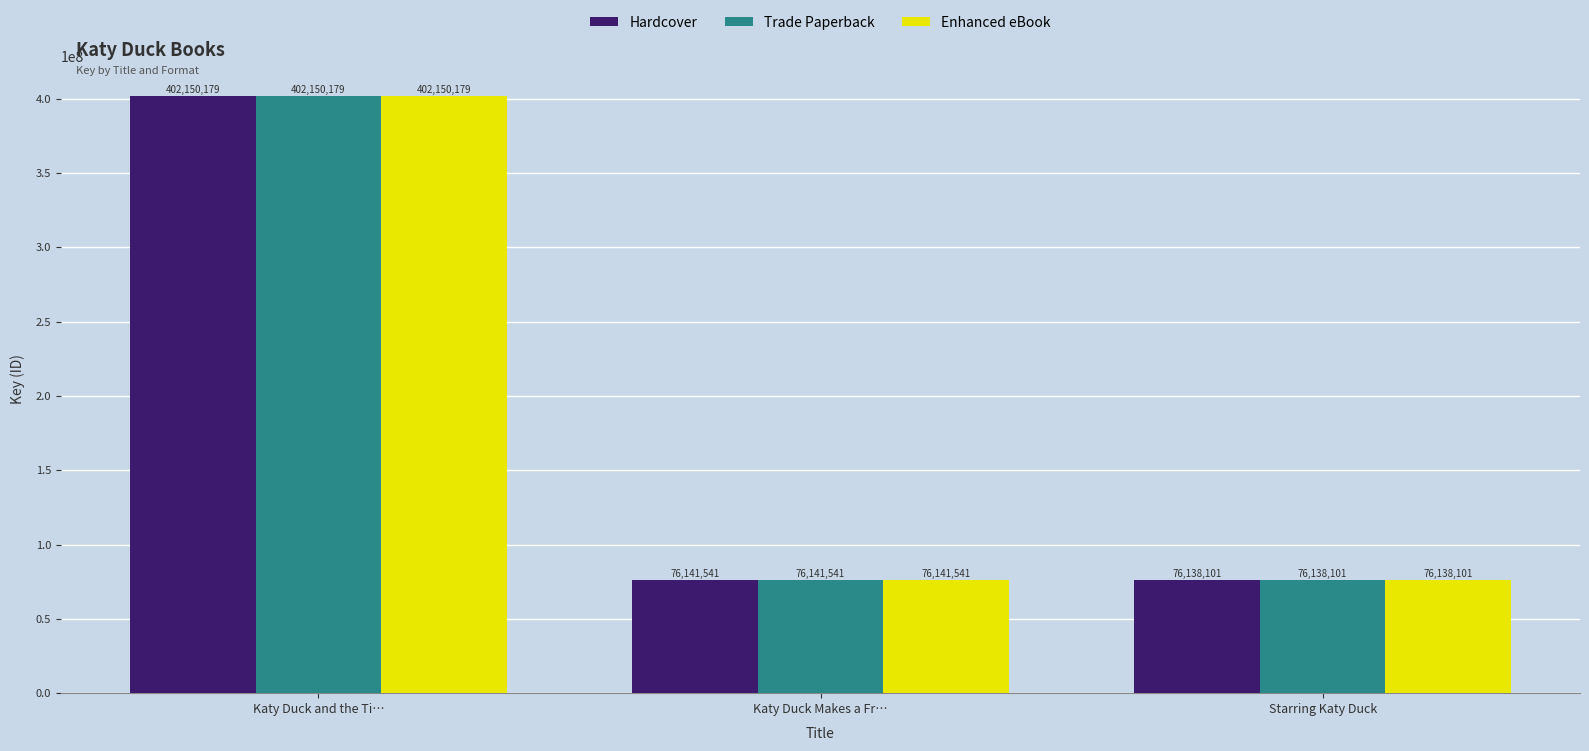

Reading left to right, transcribe all the data shown in this chart.

Hardcover: Katy Duck and the Ti…=402150179	Katy Duck Makes a Fr…=76141541	Starring Katy Duck=76138101
Trade Paperback: Katy Duck and the Ti…=402150179	Katy Duck Makes a Fr…=76141541	Starring Katy Duck=76138101
Enhanced eBook: Katy Duck and the Ti…=402150179	Katy Duck Makes a Fr…=76141541	Starring Katy Duck=76138101